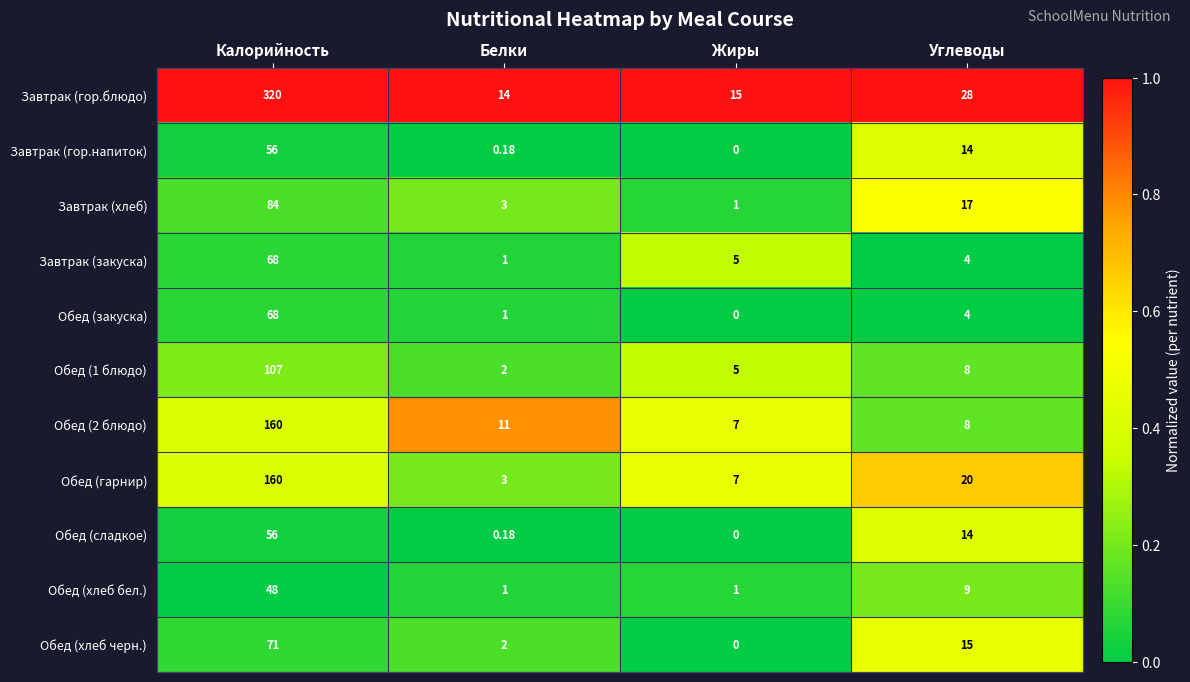

At which label does Обед (2 блюдо) reach its minimum?

Жиры